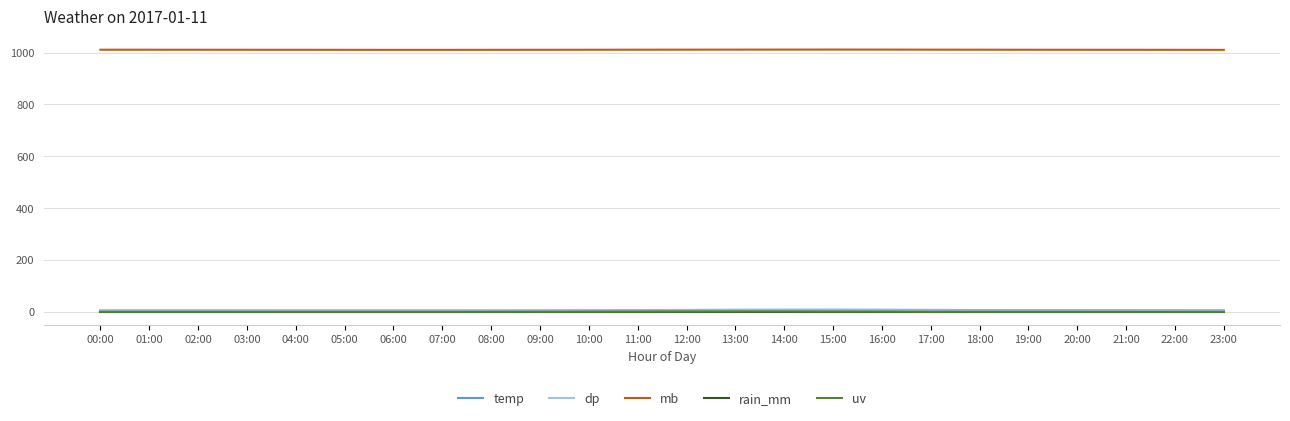

The dp series shows 4.9 at 06:00. True or false?

True